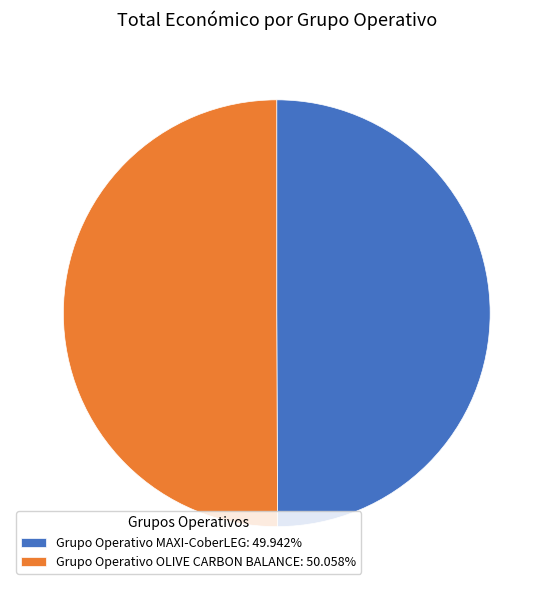

True or false: Grupo Operativo MAXI-CoberLEG accounts for 58% of the total.

False